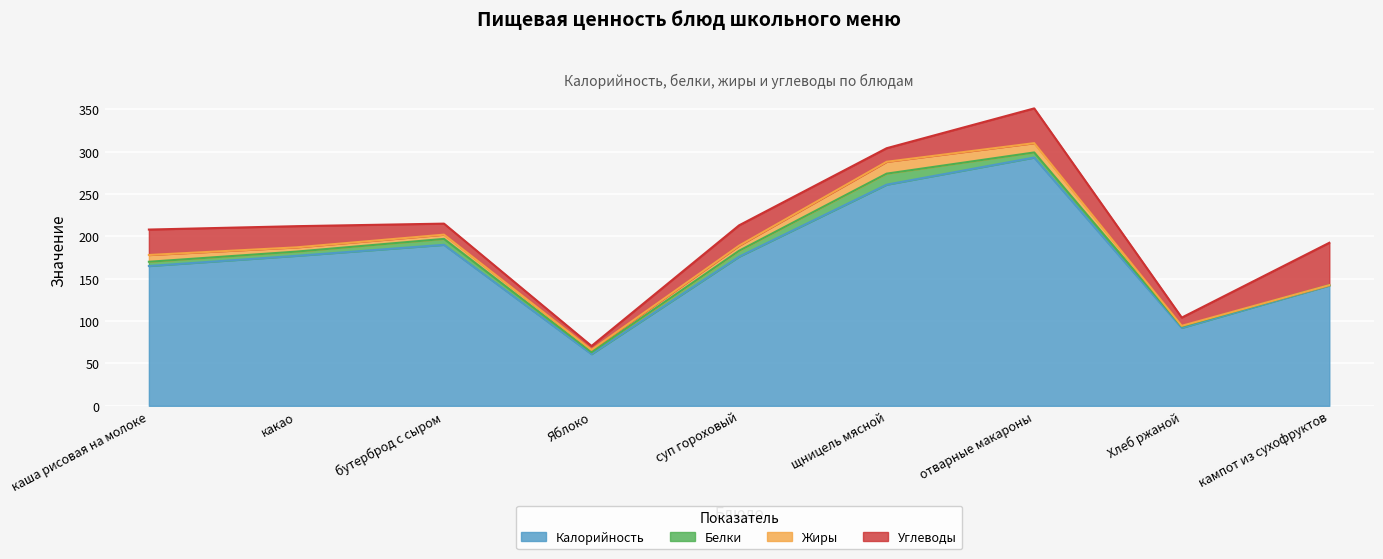

Reading left to right, transcribe all the data shown in this chart.

Калорийность: 165.0	177.0	190.0	61.0	176.0	261.0	293.0	92.0	142.0
Белки: 5.0	5.0	7.0	2.2	7.0	13.0	6.0	1.7	0.4
Жиры: 8.0	5.0	5.0	2.9	6.0	14.0	11.0	0.7	0.0
Углеводы: 30.0	25.0	13.0	4.5	24.0	16.0	41.0	9.7	50.0